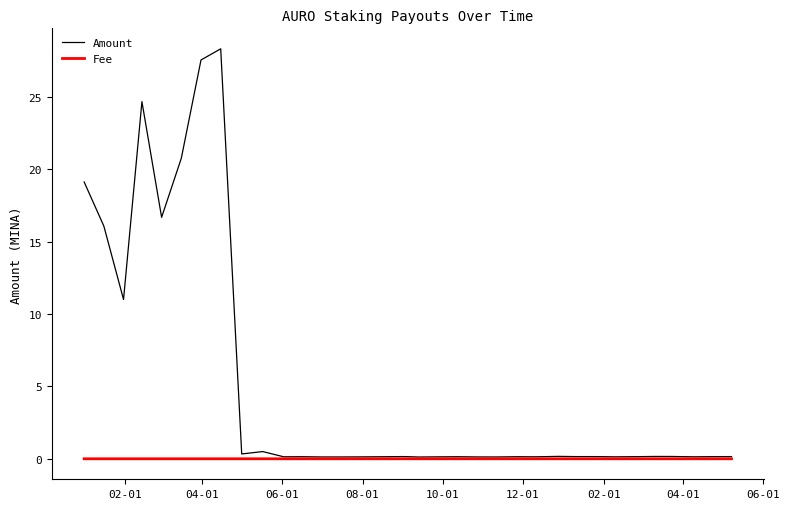

Is this an area chart (filled region under the line)?

No